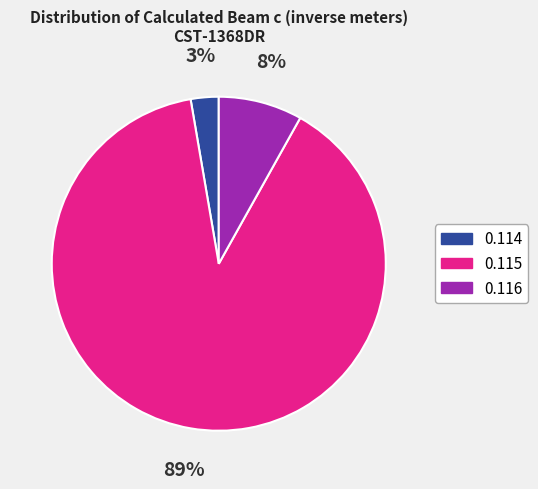

Rank the categories by value from lowest to highest.

0.114, 0.116, 0.115